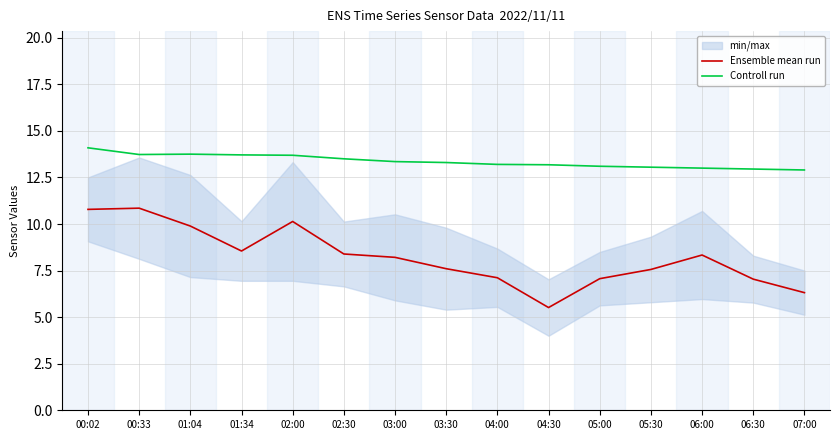

What is the sum of the Controll run values at 03:30 and 00:02?

27.4